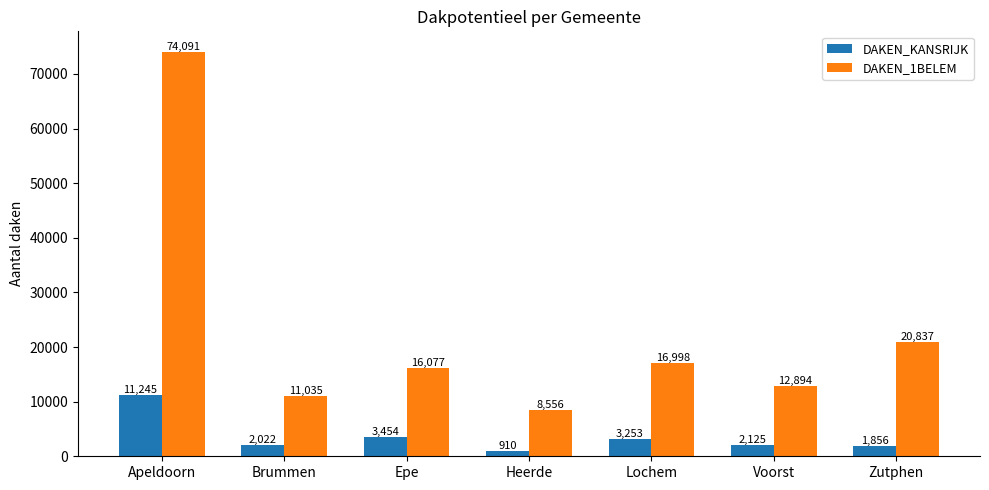

What is the average value of the DAKEN_1BELEM series?

22927